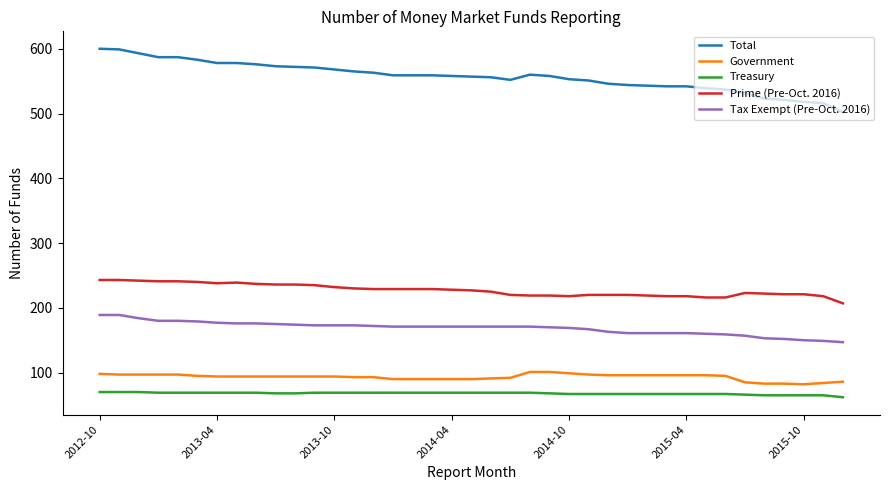

True or false: Total and Prime (Pre-Oct. 2016) cross at least once.

False